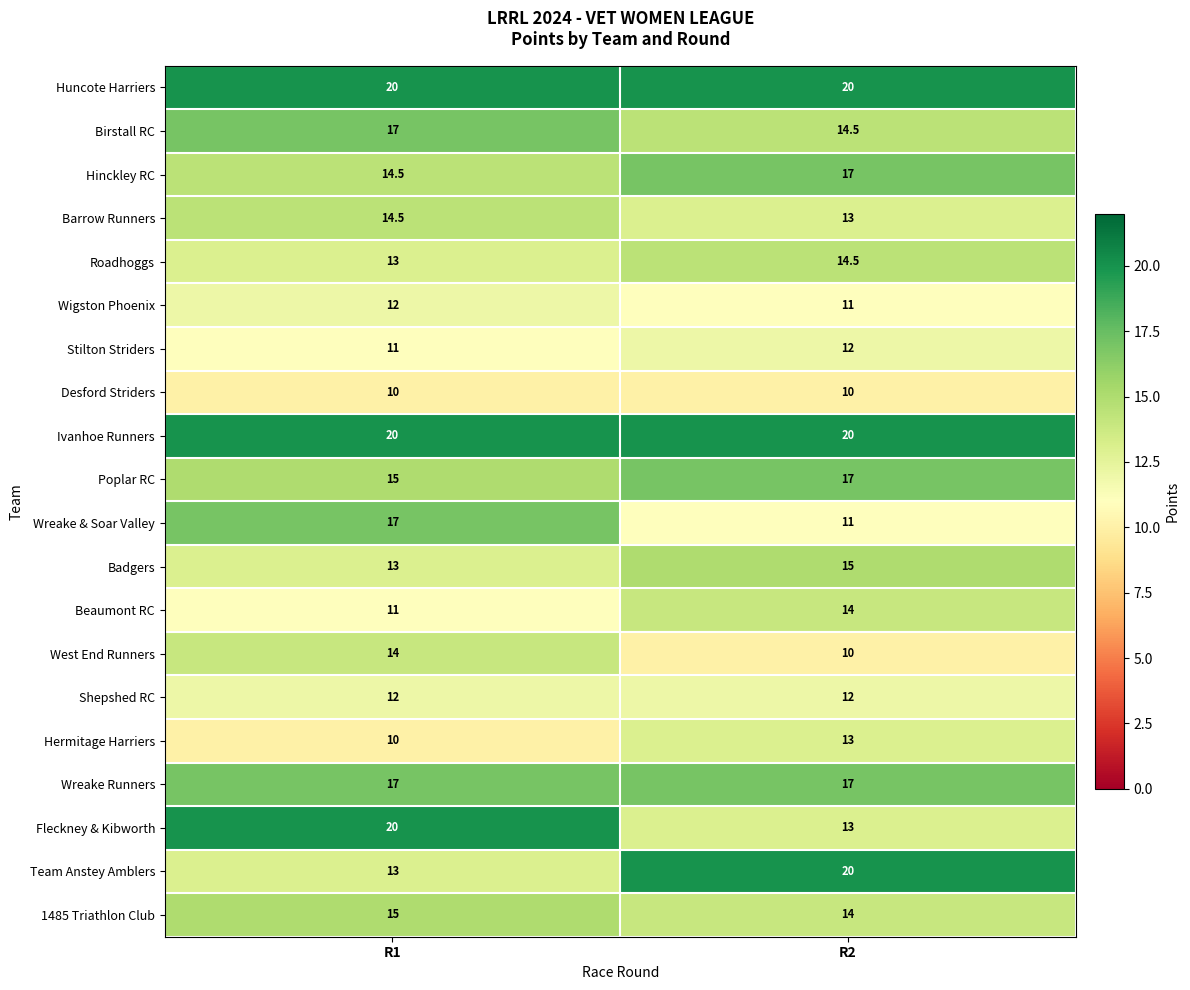

What is the difference between the highest and lowest values at R2?

10.0